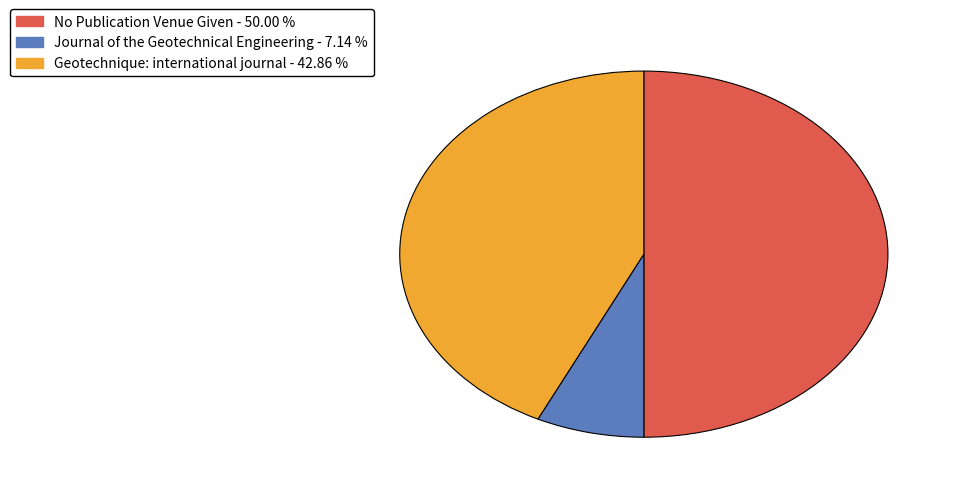

Is Journal of the Geotechnical Engineering the majority of the pie?

No